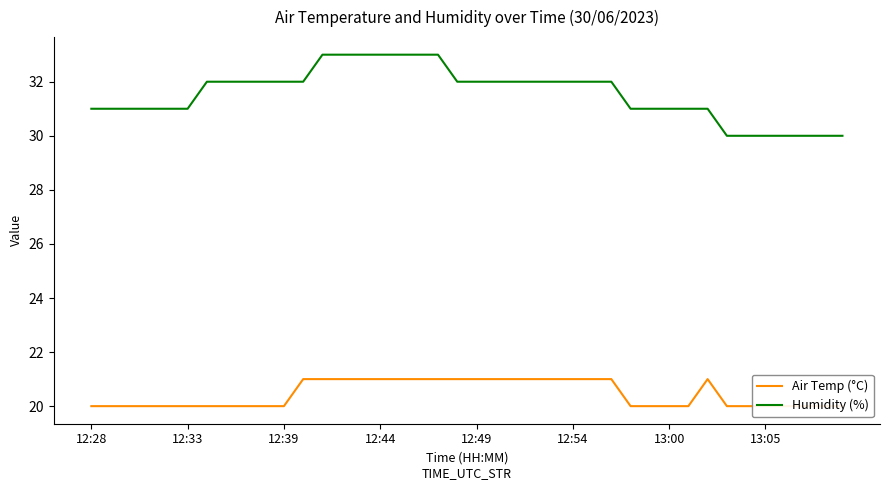

What is the maximum value for Humidity (%)?

33